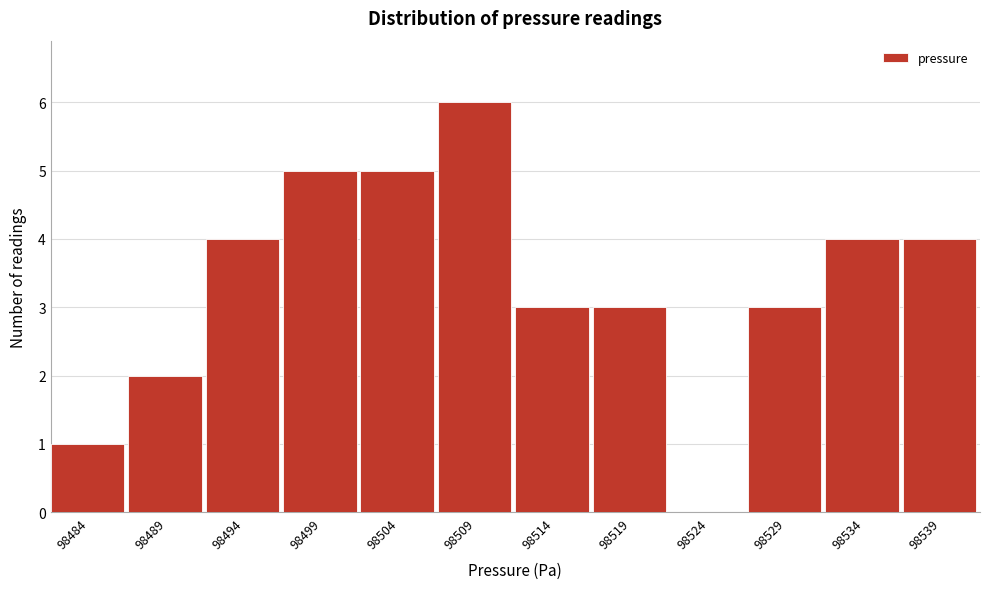

Reading left to right, what are all the values shown in this chart?

98484=1	98489=2	98494=4	98499=5	98504=5	98509=6	98514=3	98519=3	98524=0	98529=3	98534=4	98539=4